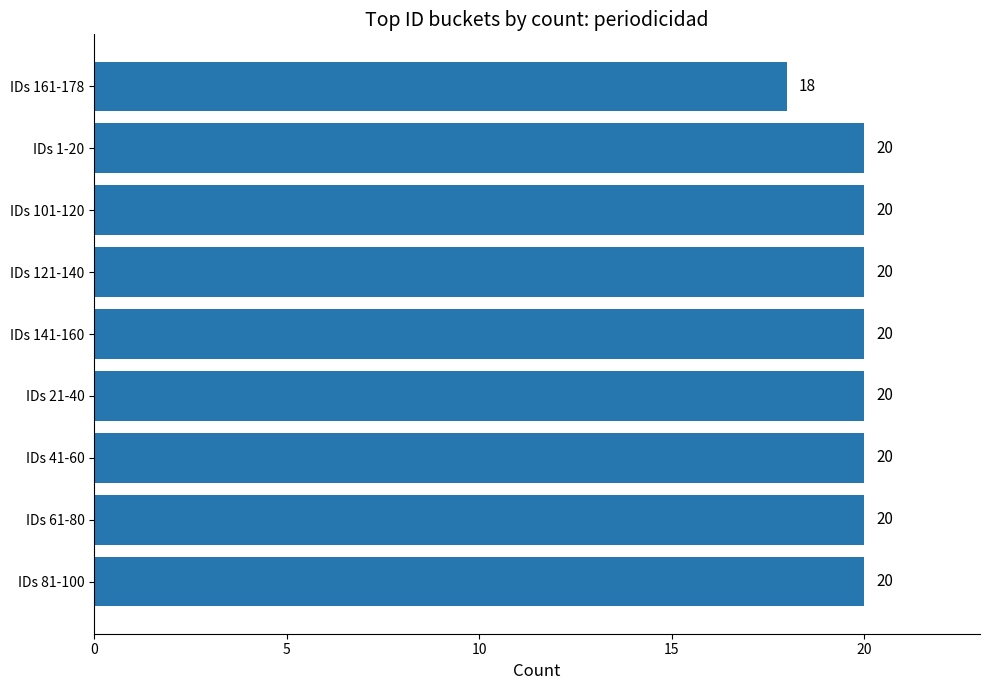

What is the smallest value displayed?

18